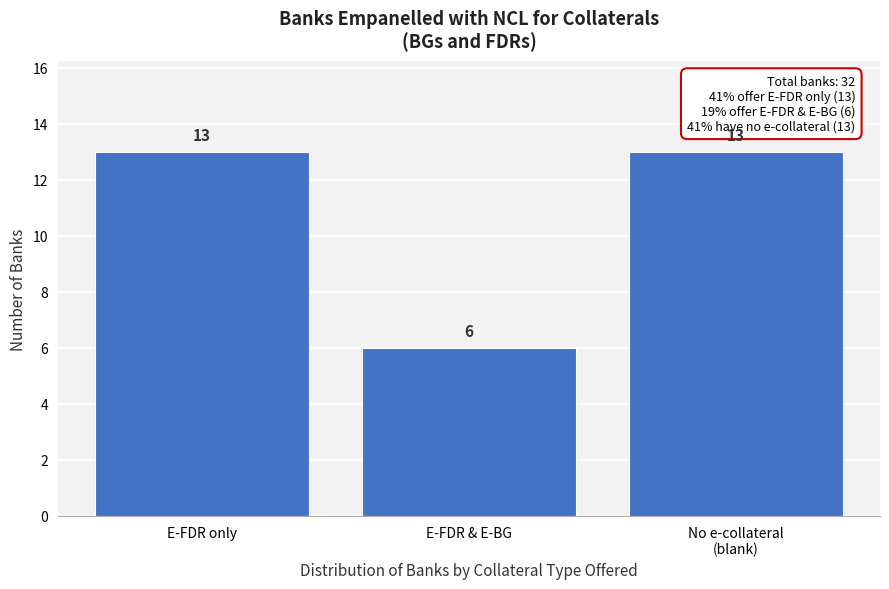

Reading left to right, extract all data points from this chart.

13	6	13